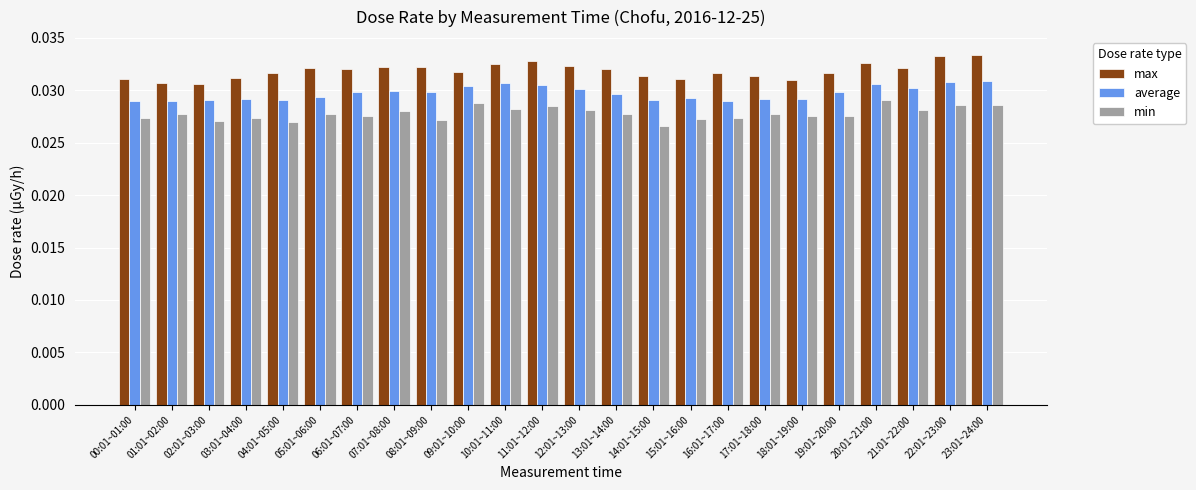

How many groups of bars are there?

24